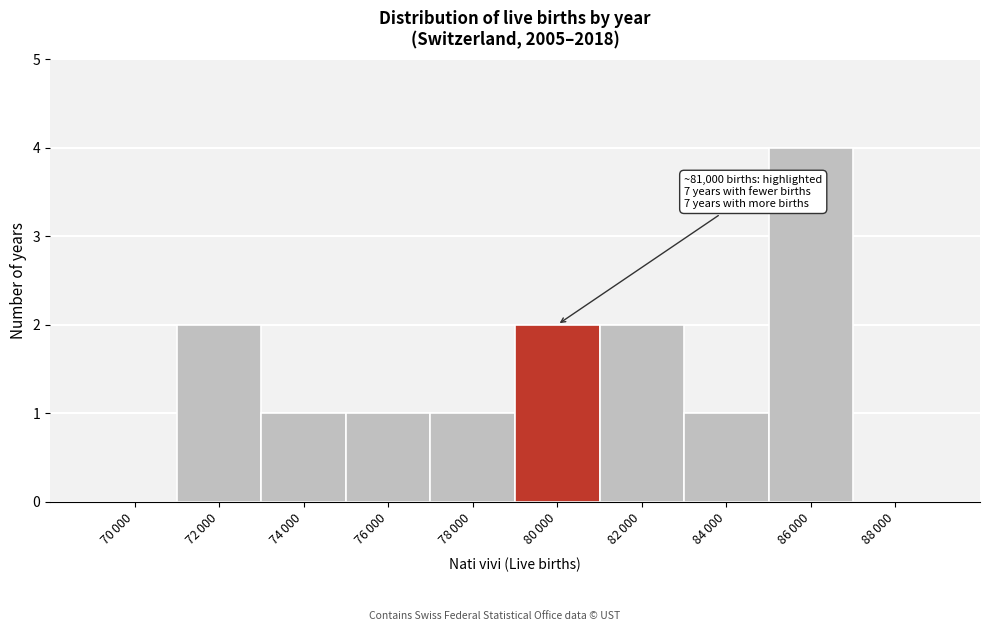

What is the sum of all values?

14